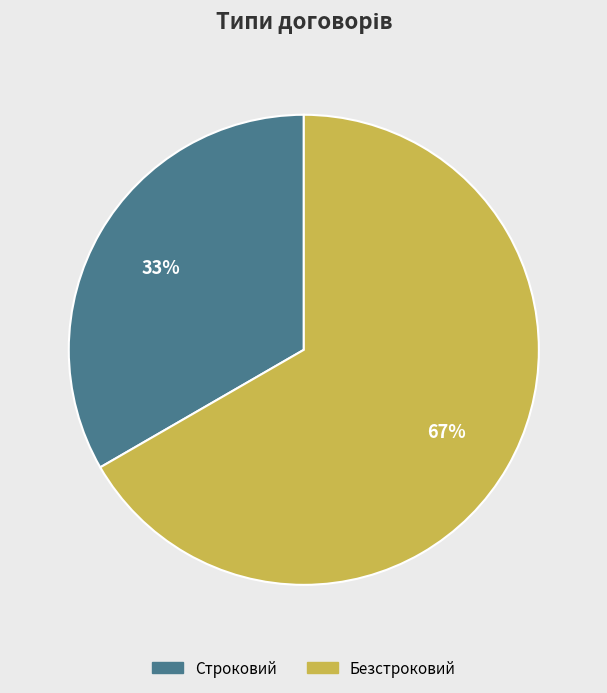

Combined, do Безстроковий and Строковий account for over 50%?

Yes